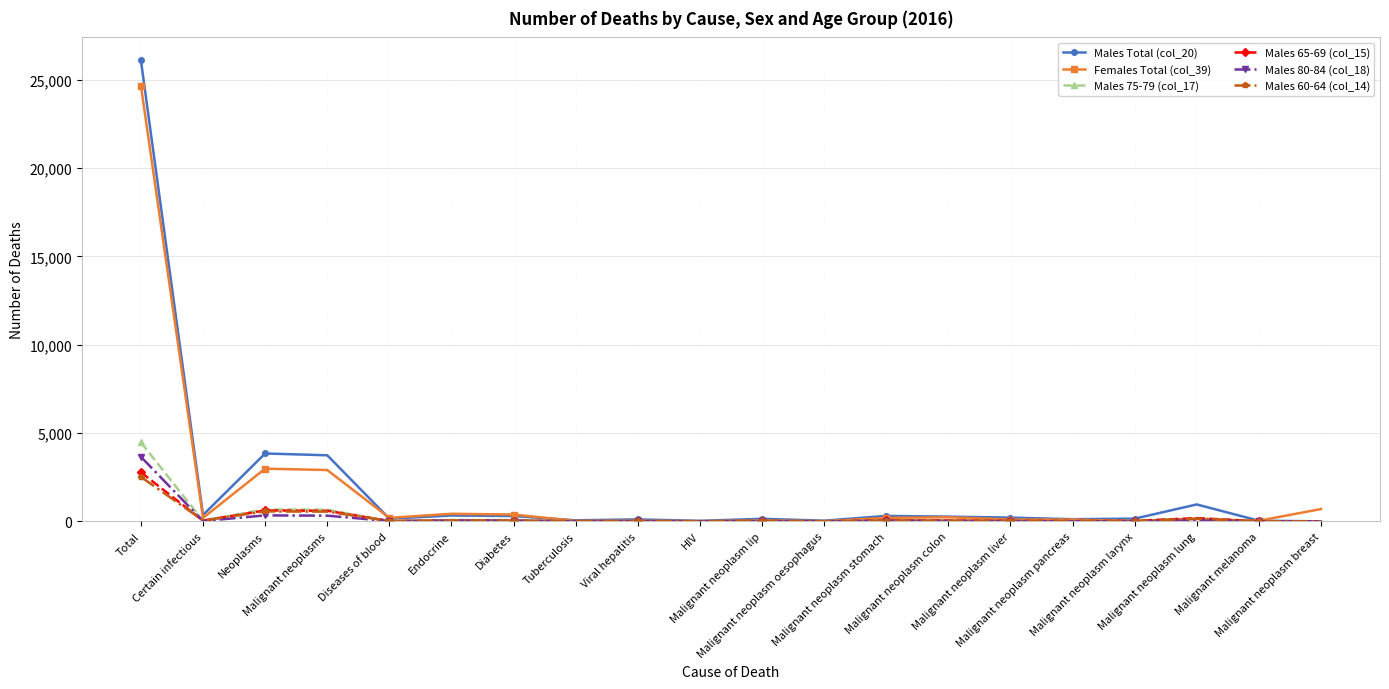

How many data points does each series have?

20